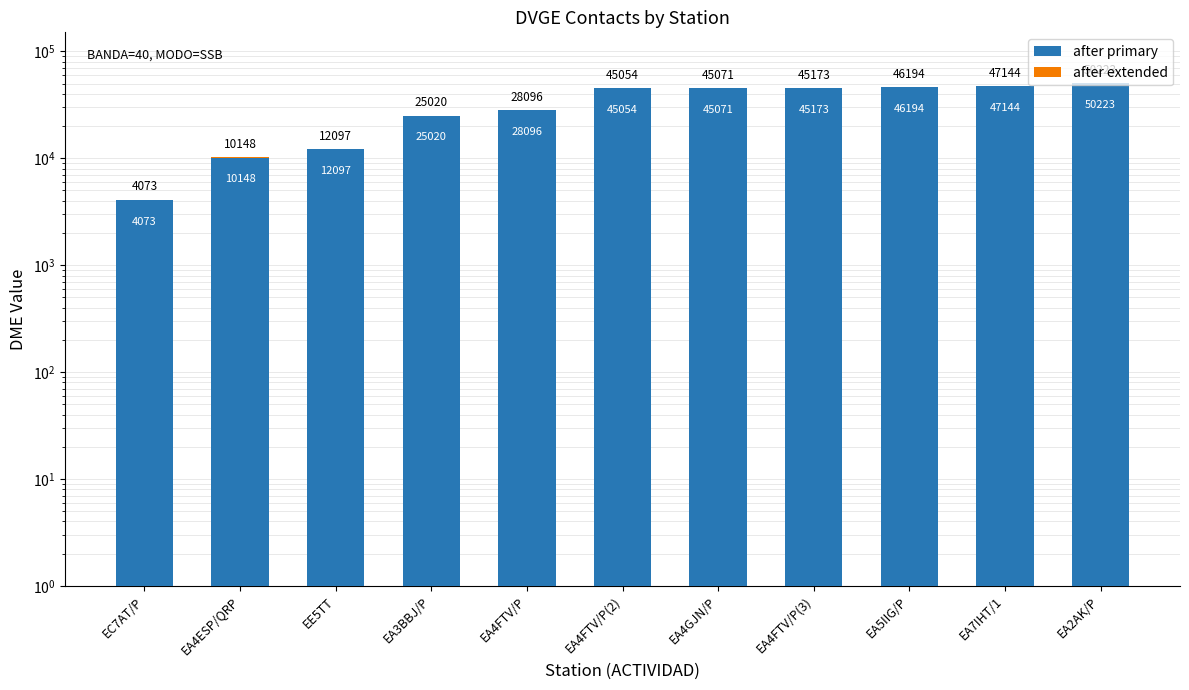

What position from the right is EA4ESP/QRP?

10